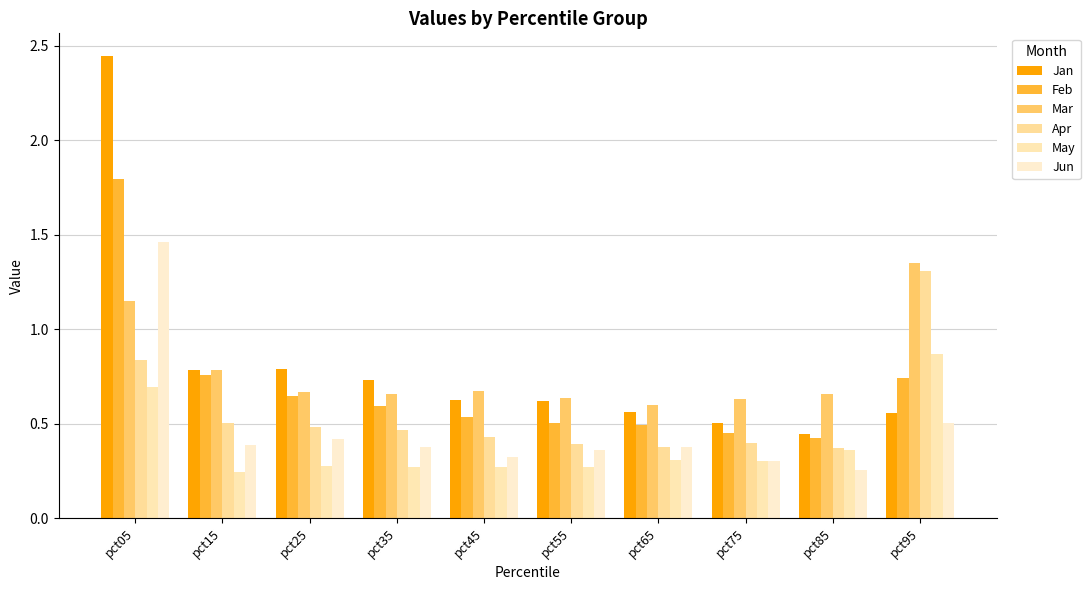

Does the chart contain stacked bars?

No